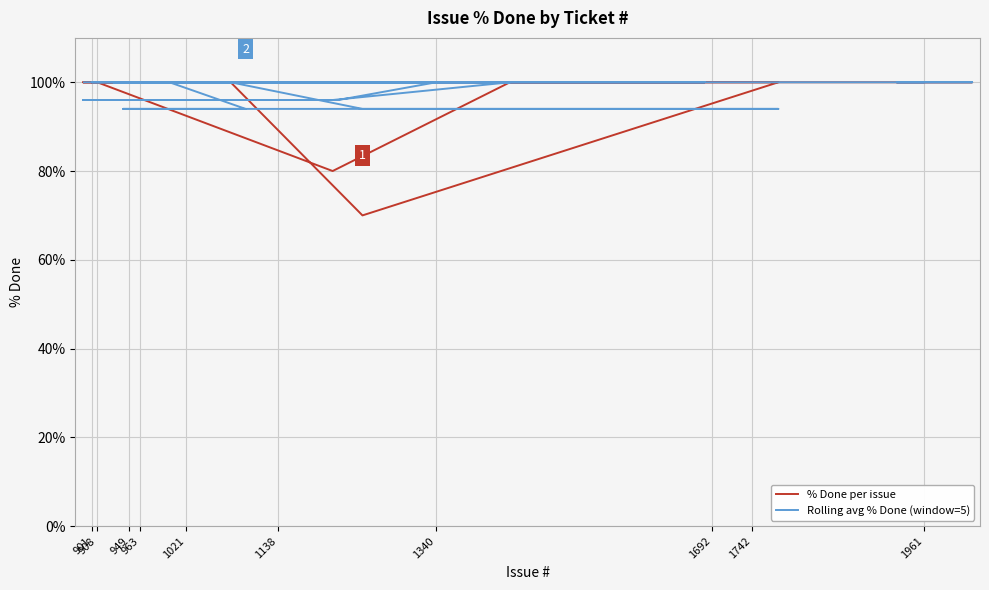

At how many categories does at least one series exceed 84?

40